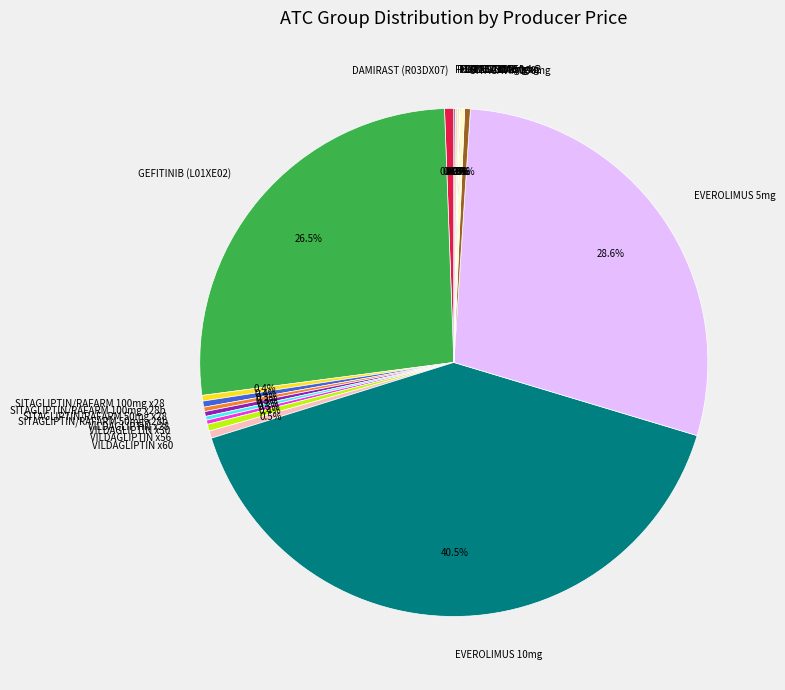

Which slice is the largest?

EVEROLIMUS 10mg